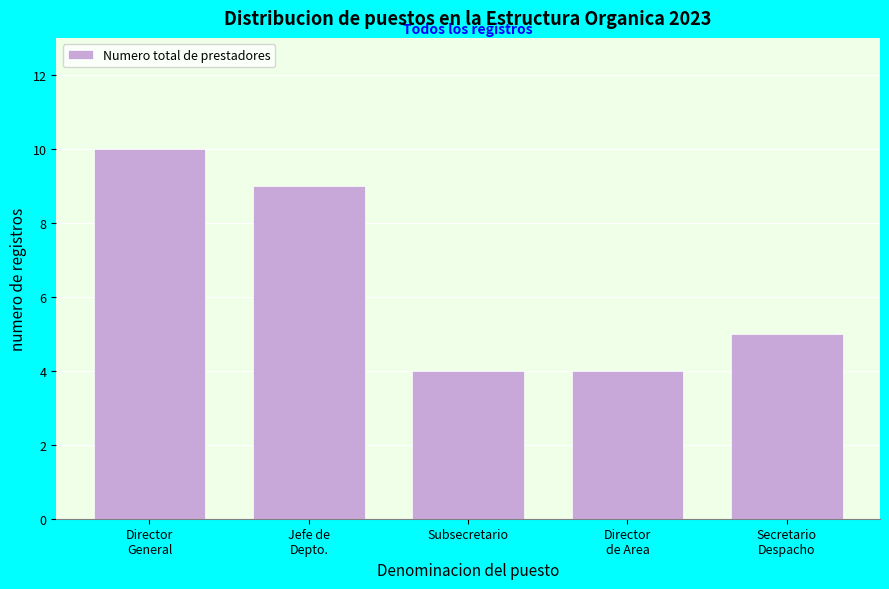

Reading left to right, what are all the values shown in this chart?

10	9	4	4	5